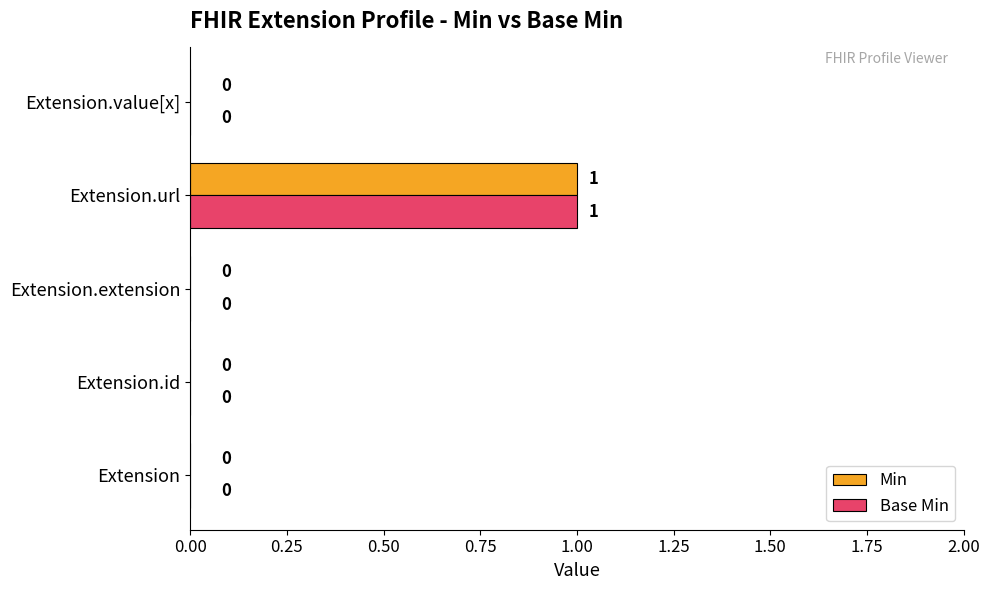

How many Min values are between 0 and 1?

5